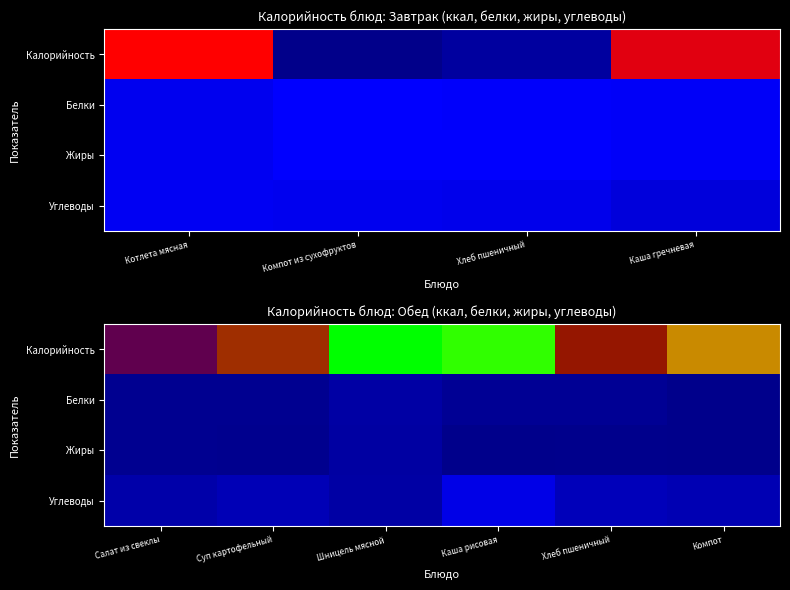

The Углеводы series shows 34.7 at Хлеб пшеничный. True or false?

False